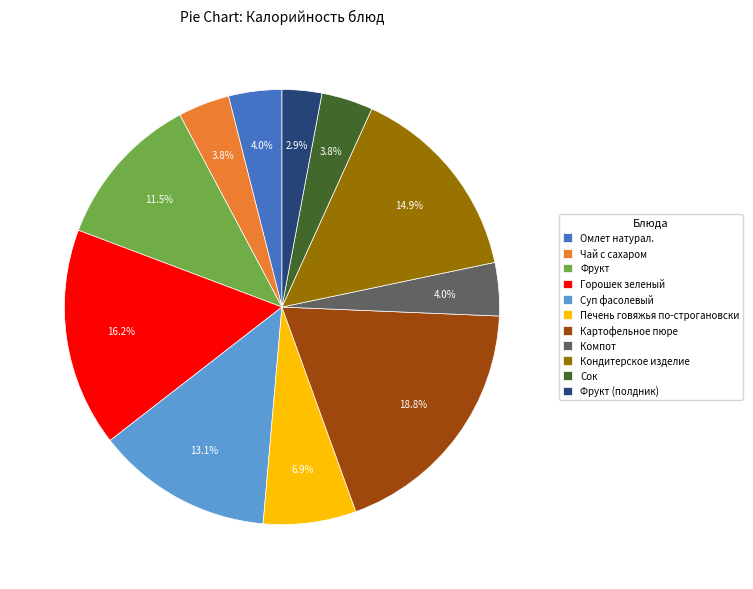

The Картофельное пюре slice represents 19% of the pie. True or false?

True